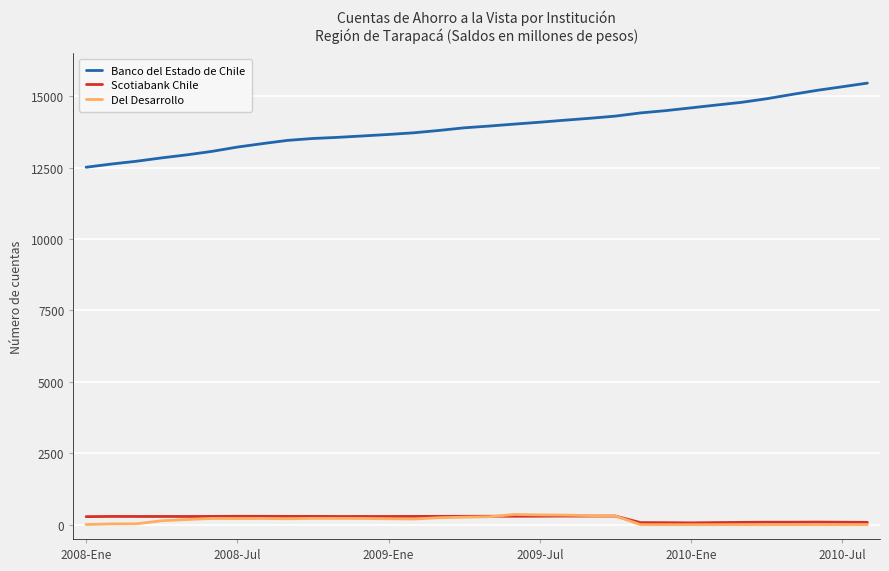

Which series has the largest total across all categories?

Banco del Estado de Chile